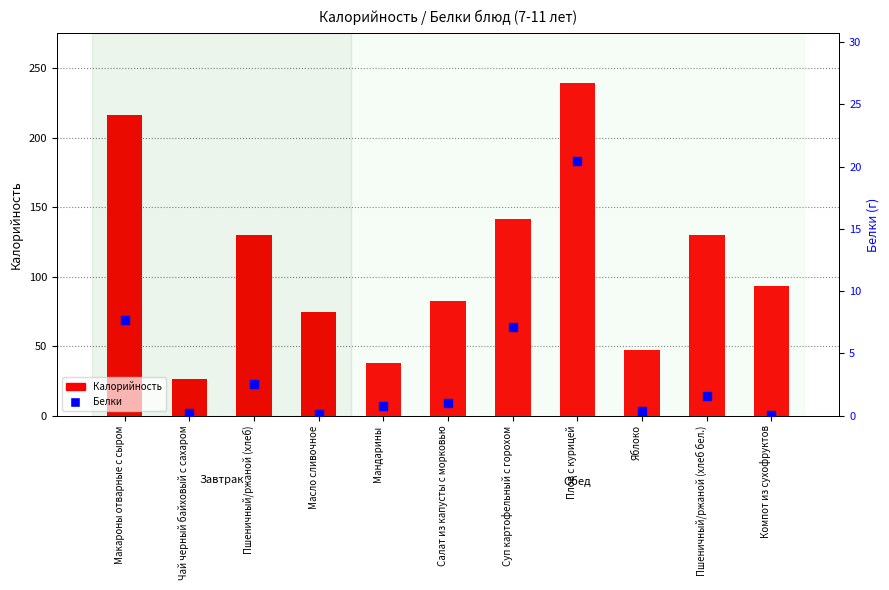

At which category is the sum across all series the highest?

Плов с курицей